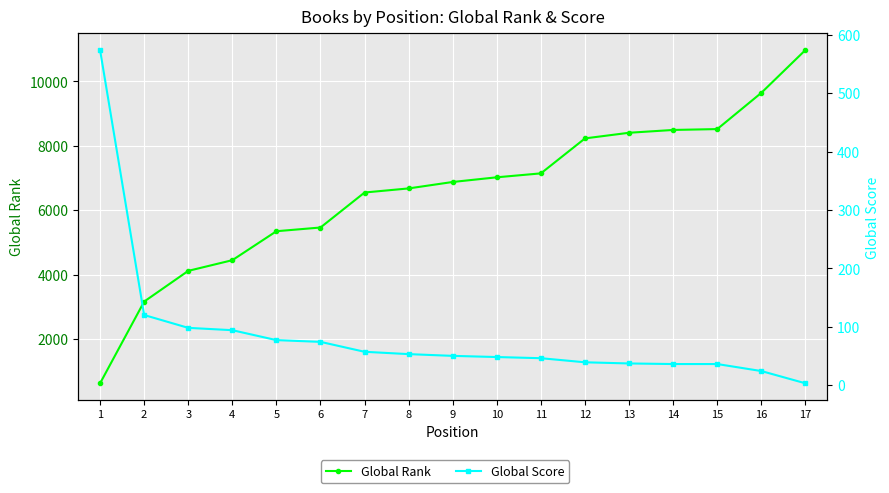

Reading left to right, list all the values displayed in this chart.

Global Rank: 629	3165	4118	4449	5348	5463	6549	6676	6876	7021	7143	8228	8403	8490	8517	9642	10970
Global Score: 574	120	98	94	77	74	57	53	50	48	46	39	37	36	36	24	3